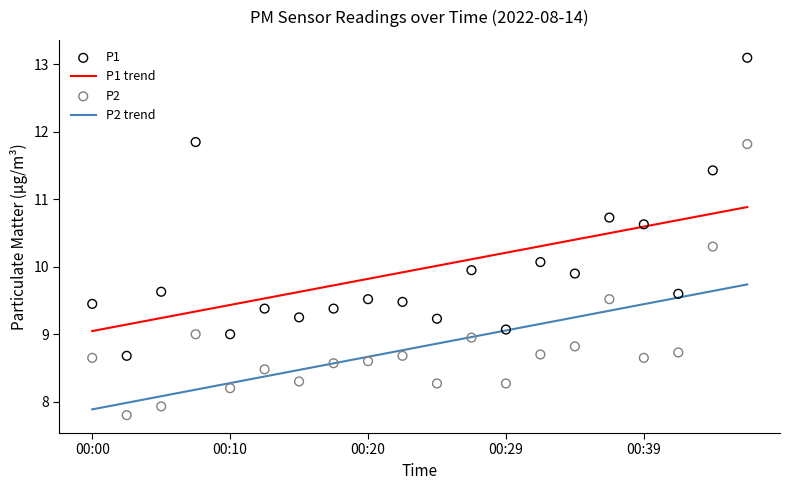

What are all the series names shown in the legend?

P1 trend, P2 trend, P1, P2